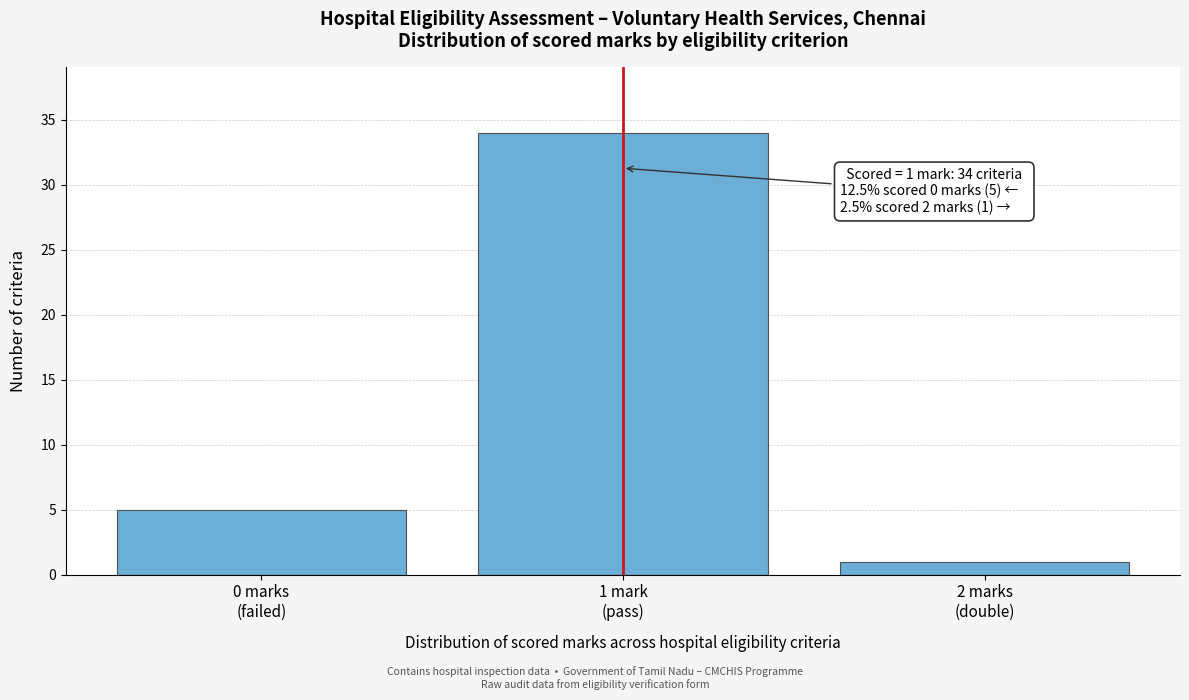

Reading left to right, extract all data points from this chart.

5	34	1